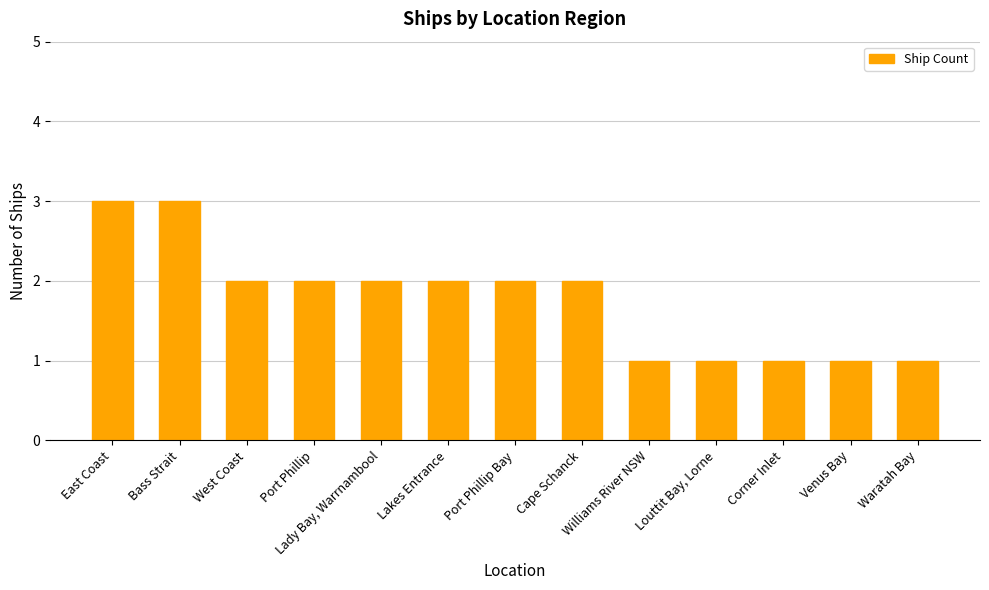

Count the values in the range 1 to 2.

11